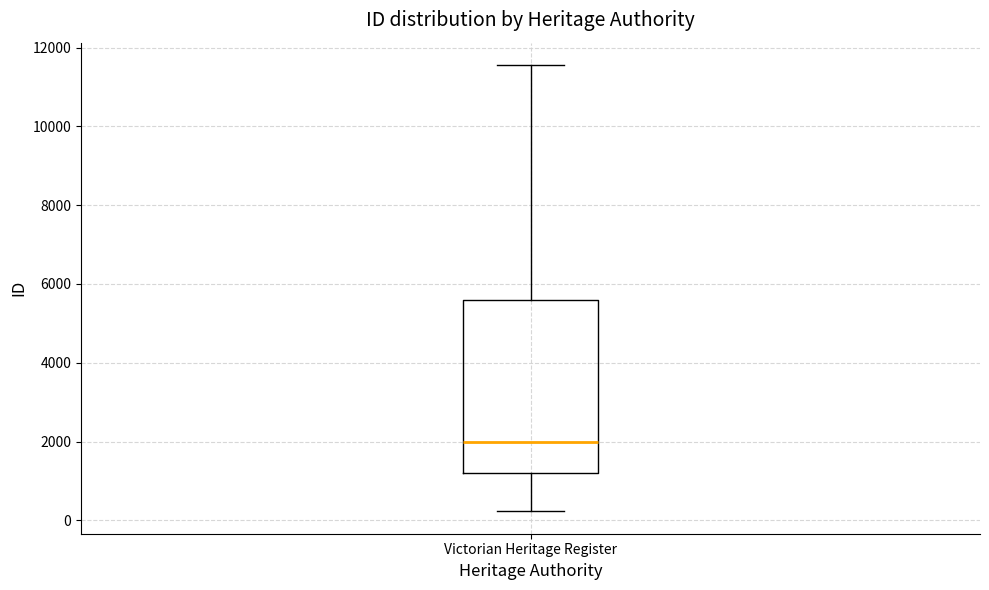

Read this box plot against the y-axis: the position of the median line, the range covered by the box, and the ends of both whiskers. The values are not printed on the chart, so give them approximately, as read against the axis.

median 2000, box 1200 to 5600, whiskers 200 to 11600